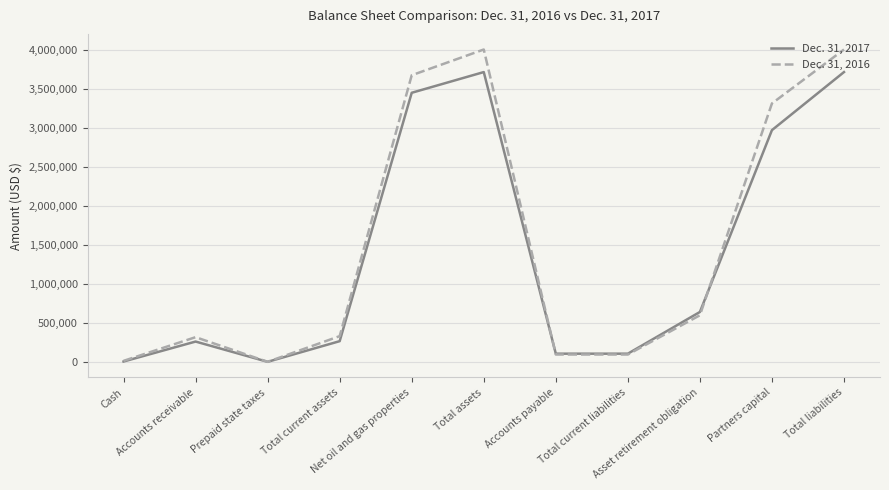

What is the maximum value shown in the chart?

4003317